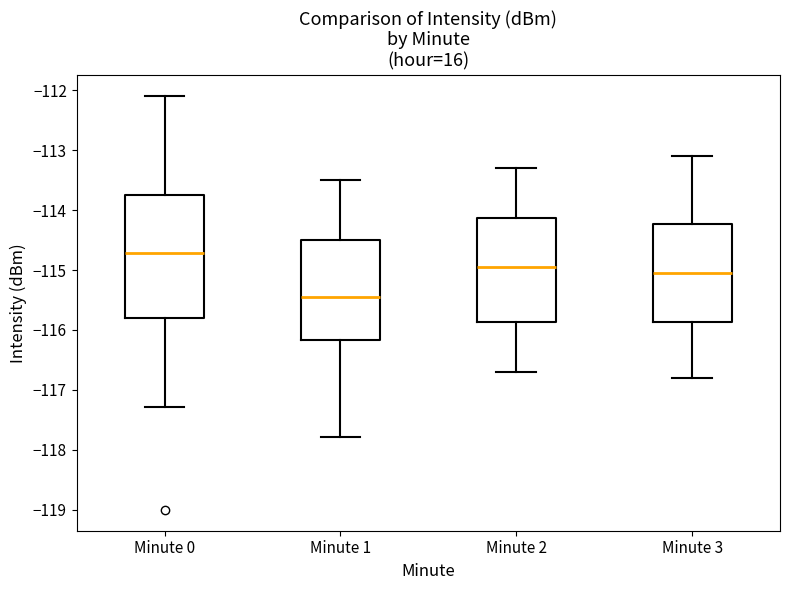

Which box's median line is the highest?

Minute 0